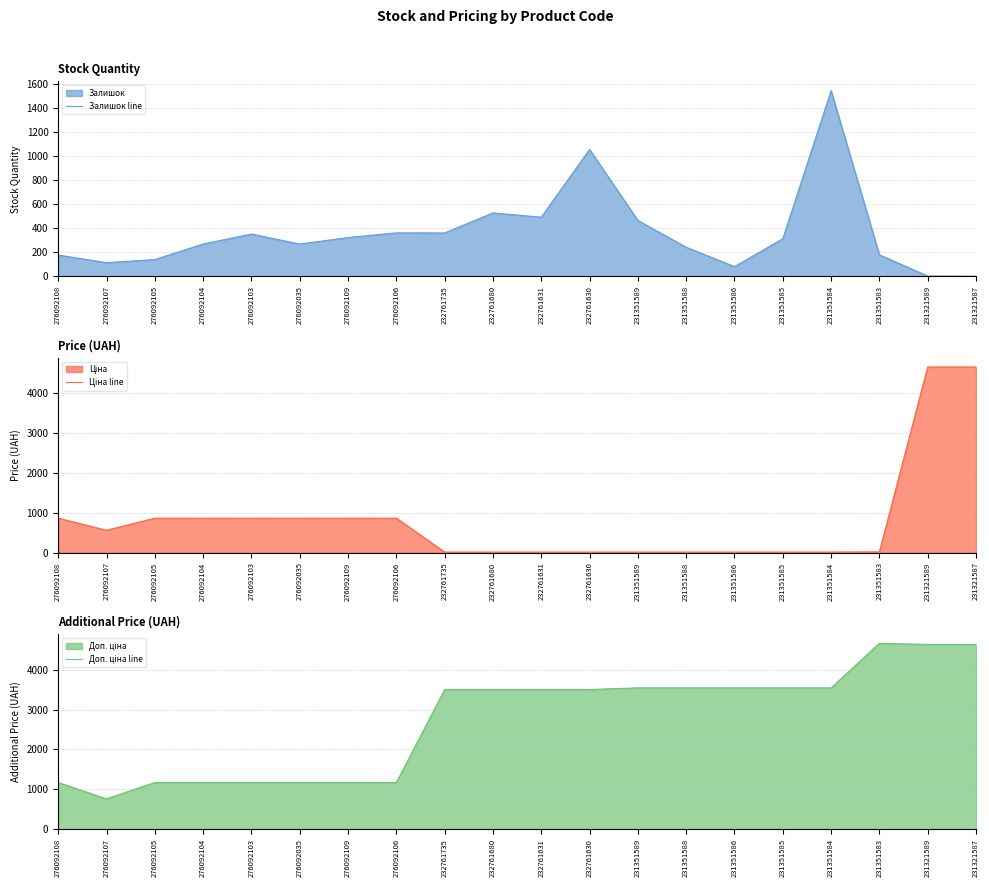

How many values in the Залишок line series exceed 313?

9